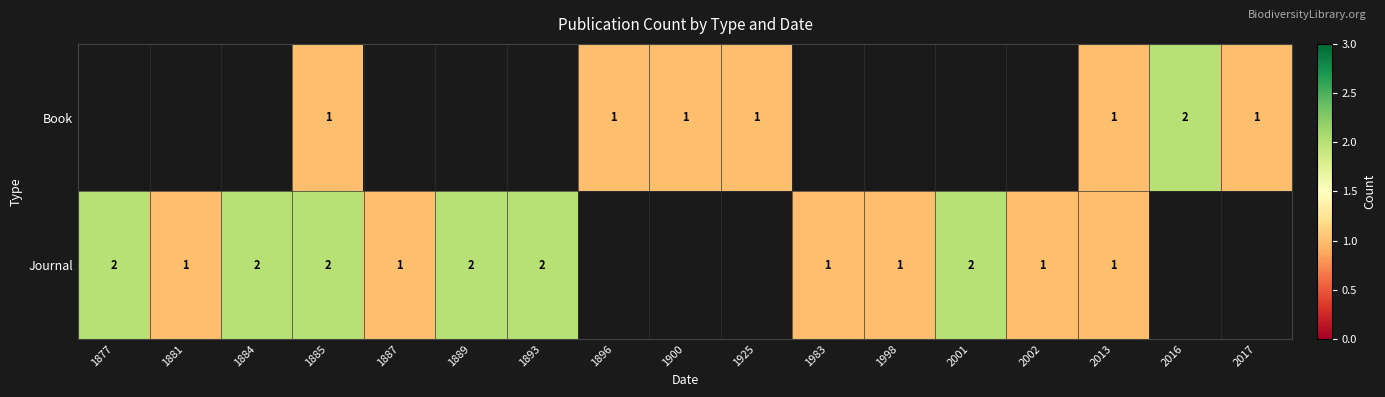

True or false: Journal has a value of 2 at 2001.

True